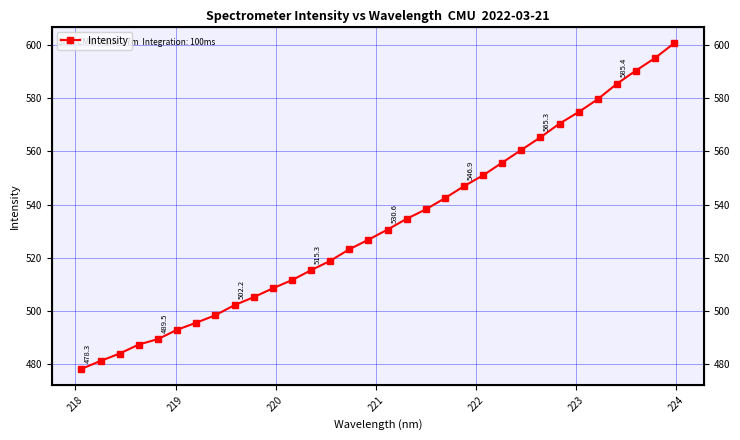

What is the difference between the maximum and minimum values?

122.3